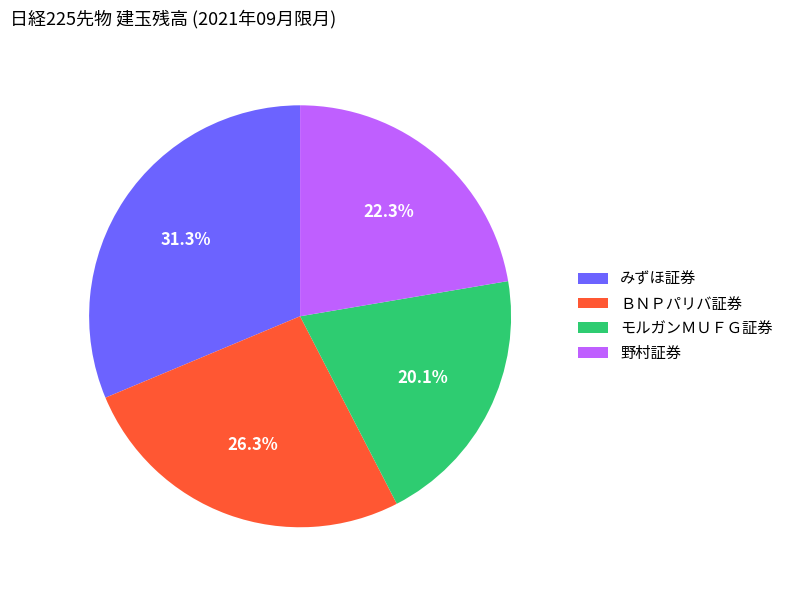

What is the ratio of the value at 野村証券 to the value at ＢＮＰパリバ証券?

0.8